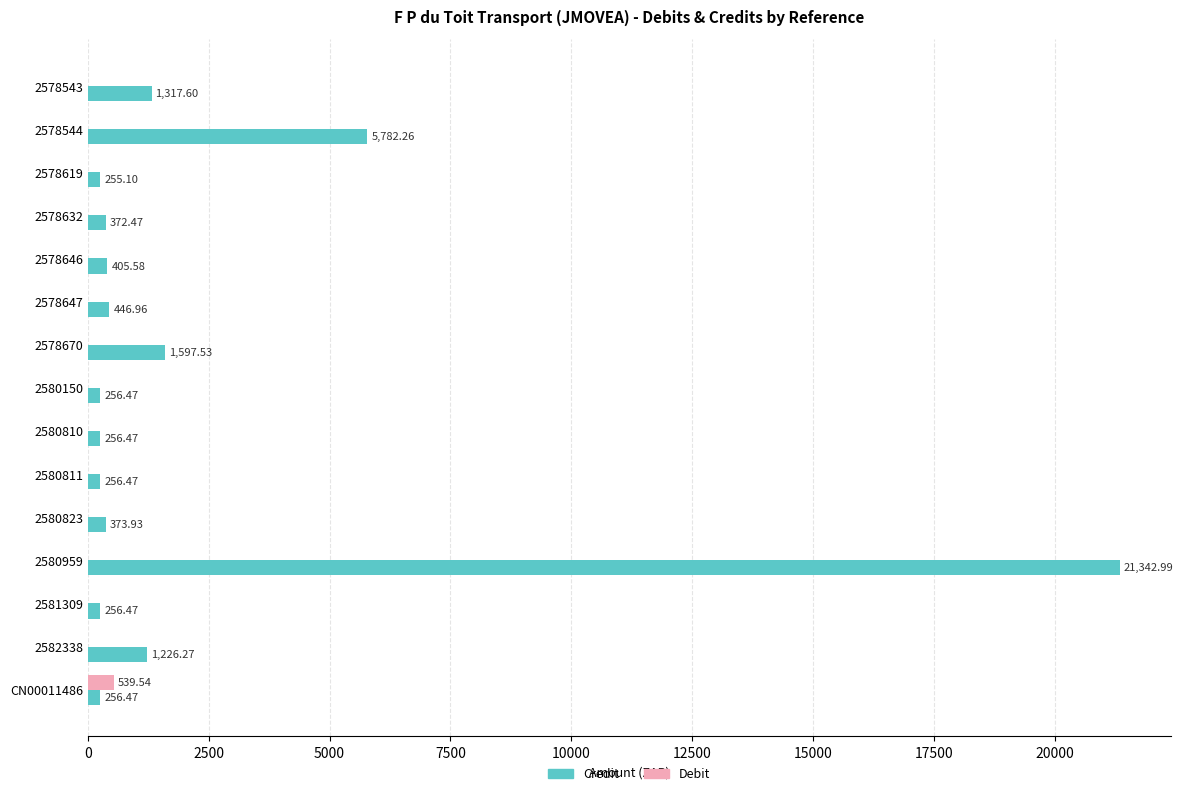

Count the number of categories in the chart.

15